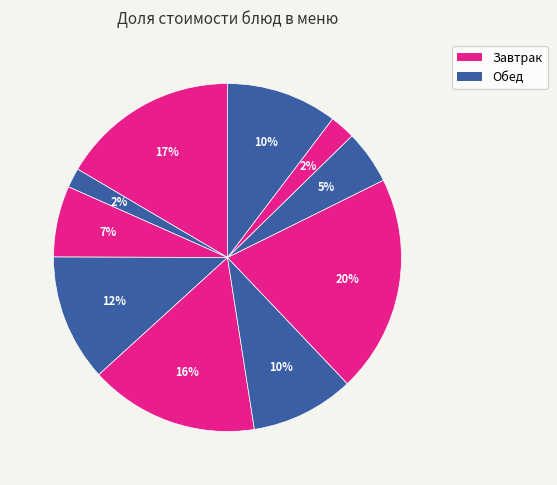

How many segments does this pie chart have?

10